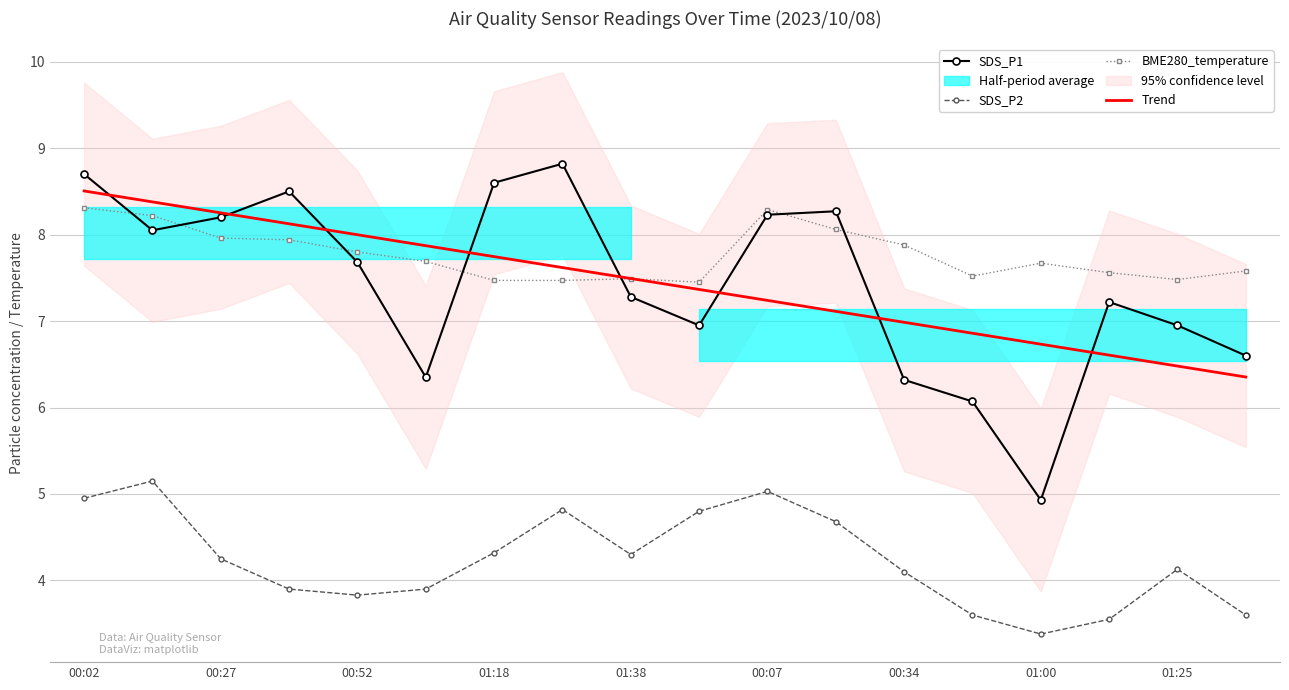

Reading right to left, what are all the values shown in this chart?

SDS_P1: 6.6	7.0	7.2	4.9	6.1	6.3	8.3	8.2	7.0	7.3	8.8	8.6	6.3	7.7	8.5	8.2	8.1	8.7
SDS_P2: 3.6	4.1	3.5	3.4	3.6	4.1	4.7	5.0	4.8	4.3	4.8	4.3	3.9	3.8	3.9	4.2	5.2	5.0
BME280_temperature: 7.6	7.5	7.6	7.7	7.5	7.9	8.1	8.3	7.5	7.5	7.5	7.5	7.7	7.8	7.9	8.0	8.2	8.3
Trend: 6.4	6.5	6.6	6.7	6.9	7.0	7.1	7.2	7.4	7.5	7.6	7.7	7.9	8.0	8.1	8.3	8.4	8.5